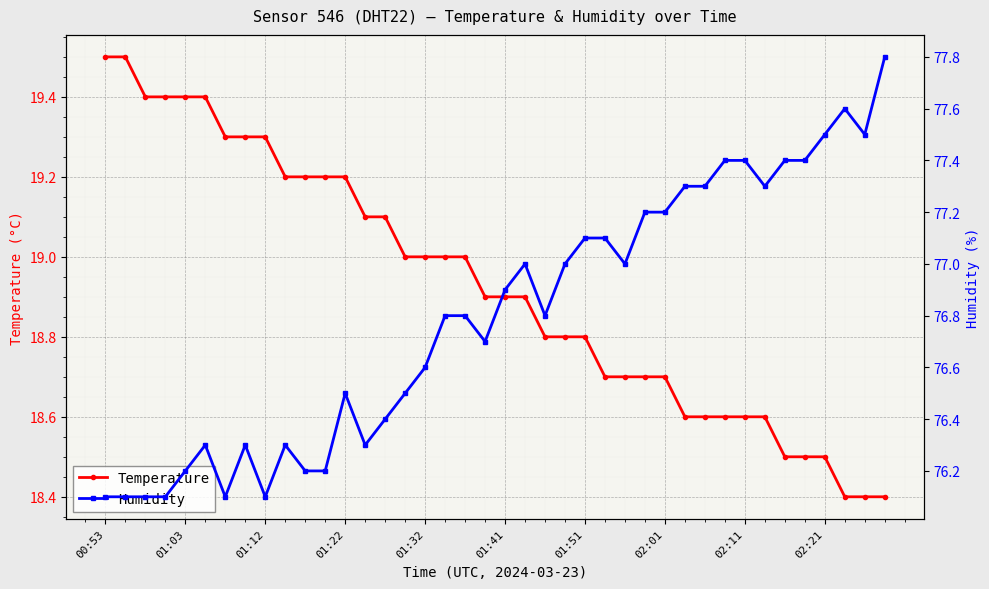

Count the number of data series in this chart.

2